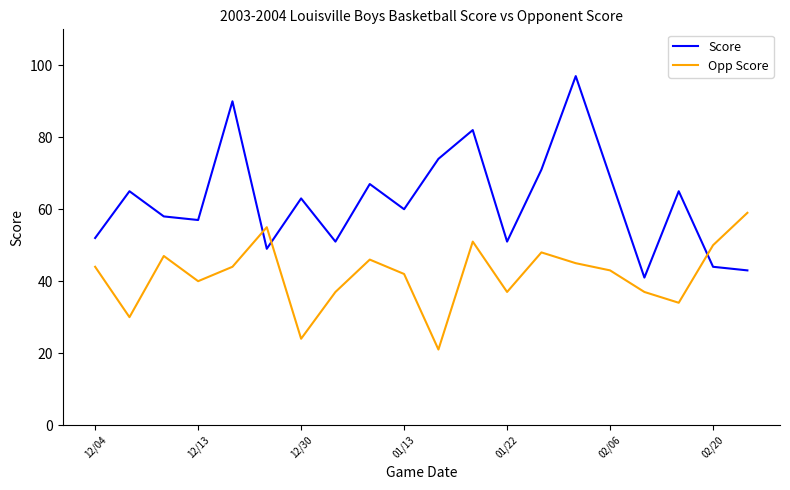

What is the lowest value of the Score series?

41